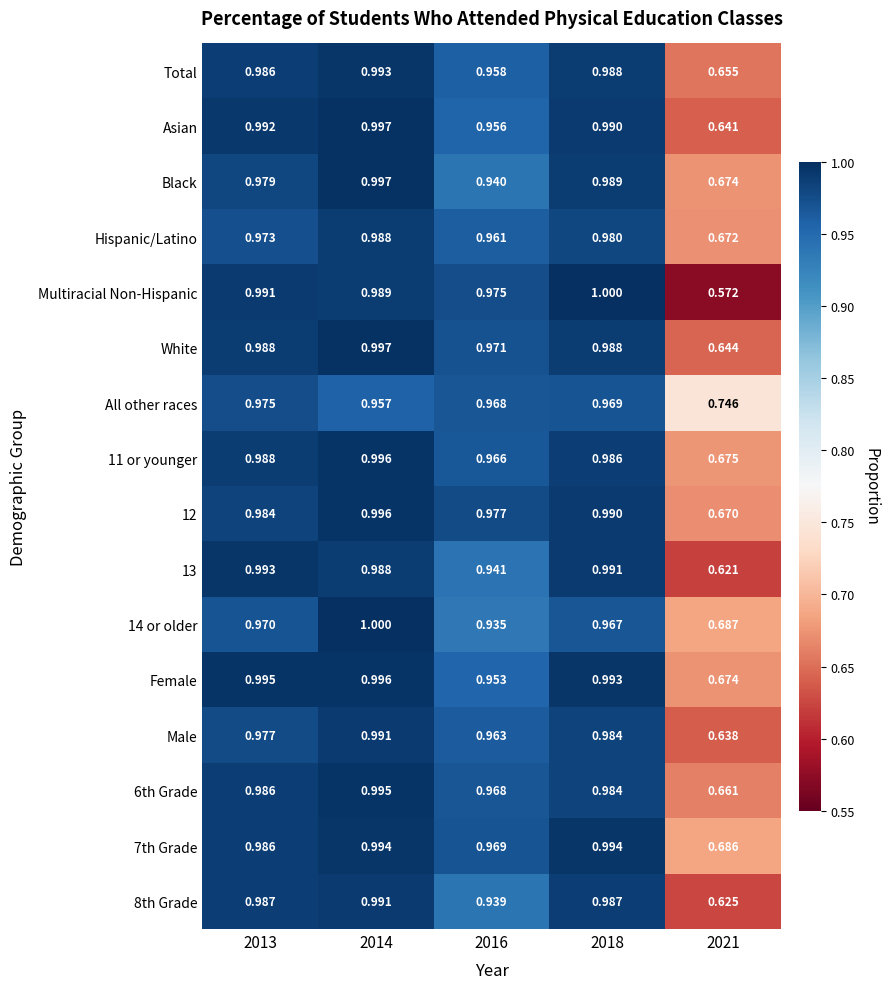

Which series has the largest range (max minus min)?

Multiracial Non-Hispanic